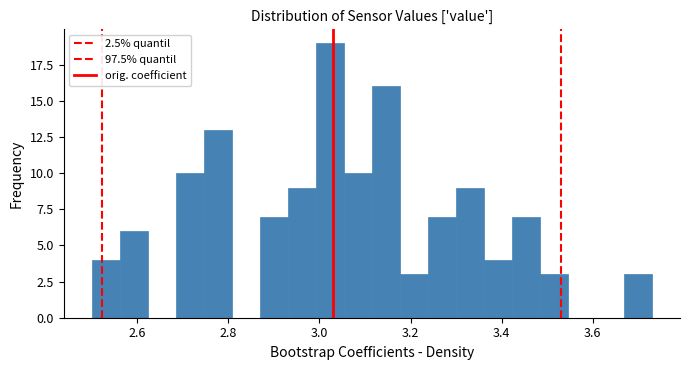

Around what value on the x-axis is the tallest bar? Give the approximate position of its centre, as read against the axis.

3.02